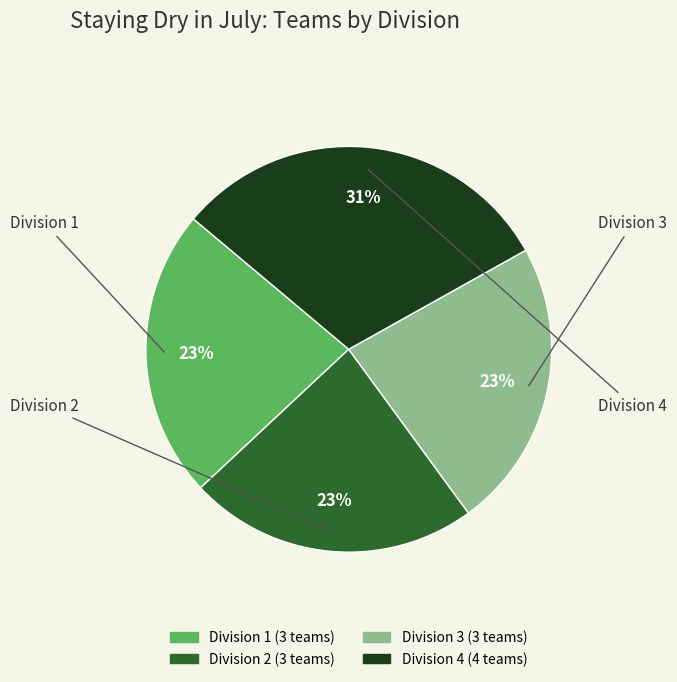

To the nearest percent, what portion does Division 4 represent?

31%